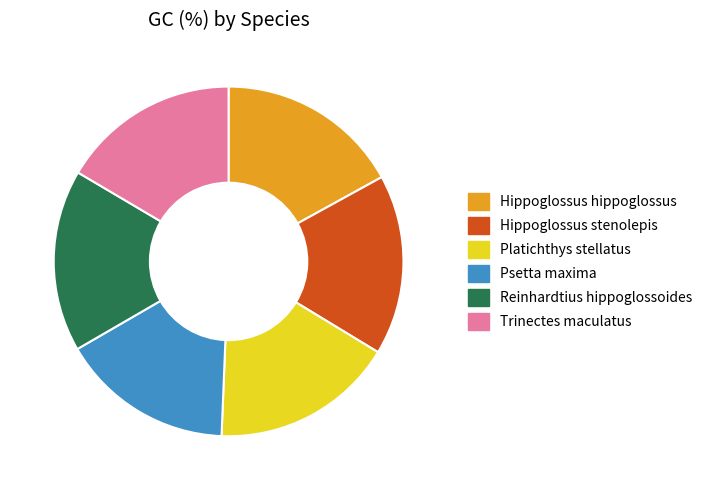

Do Reinhardtius hippoglossoides and Hippoglossus stenolepis together represent more than half of the pie?

No